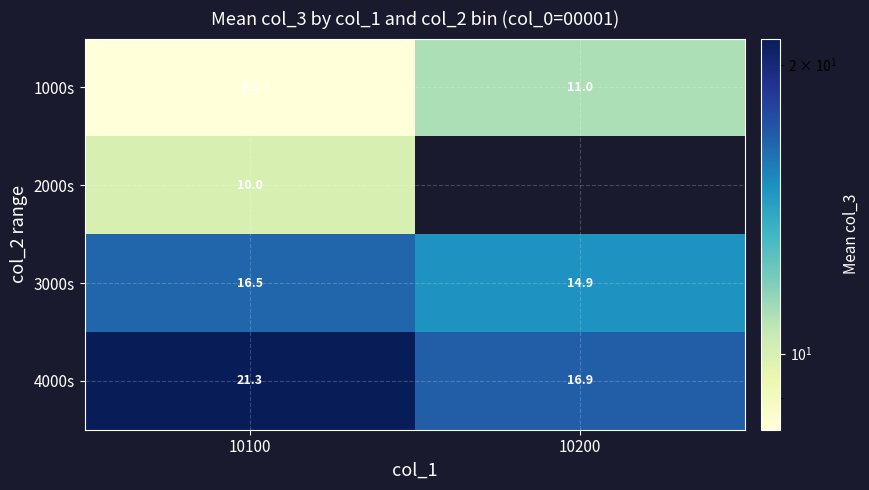

Which has a higher value, 10100 or 10200?

10200